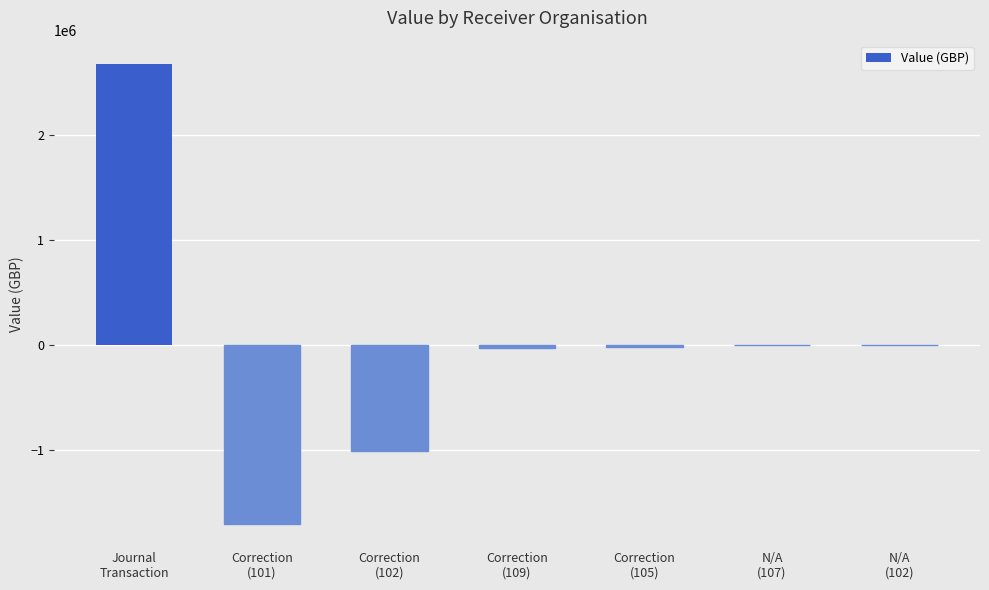

What is the maximum value shown in the chart?

2680635